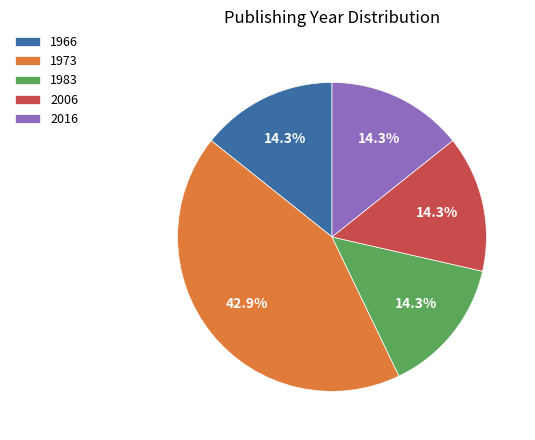

What is the total percentage of 1983 and 1973?

57.1%